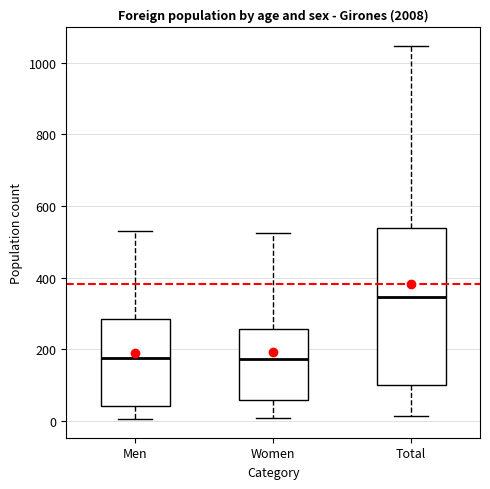

Which box is the tallest, from its lower edge to its upper edge?

Total